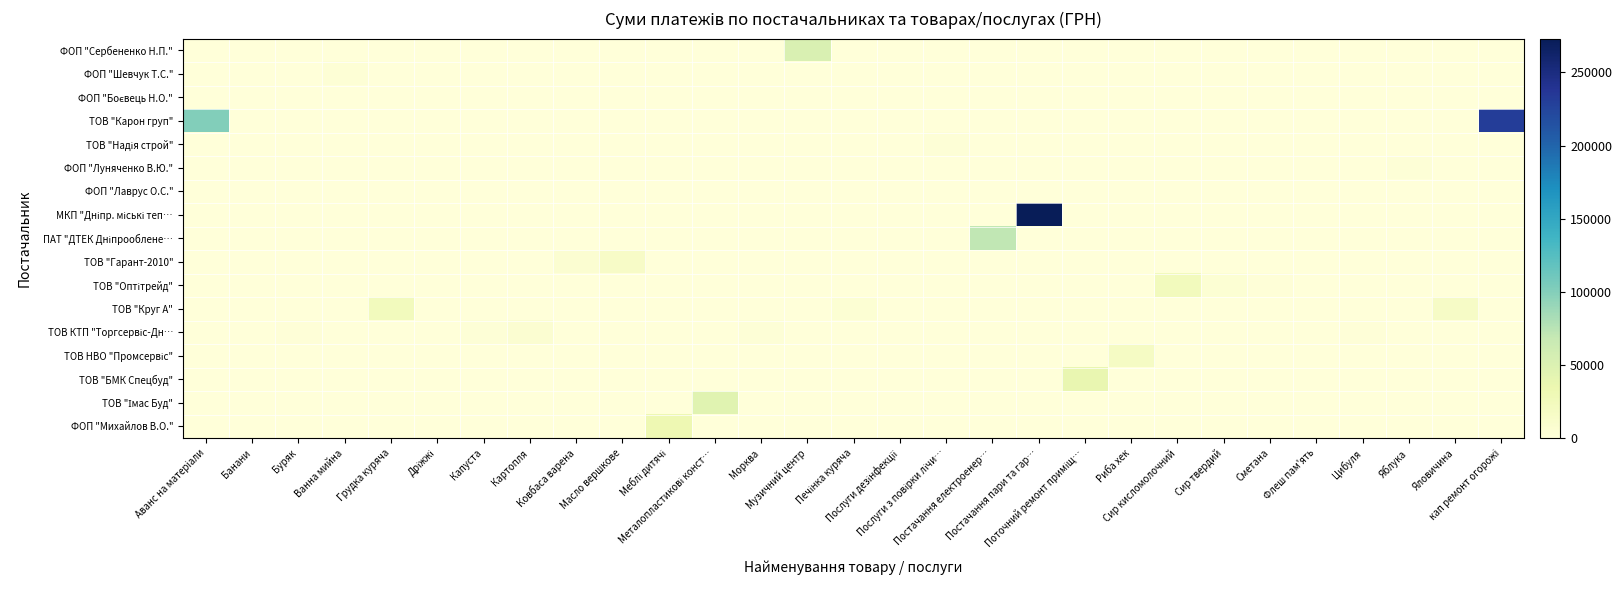

At how many categories does at least one series exceed 168608?

2